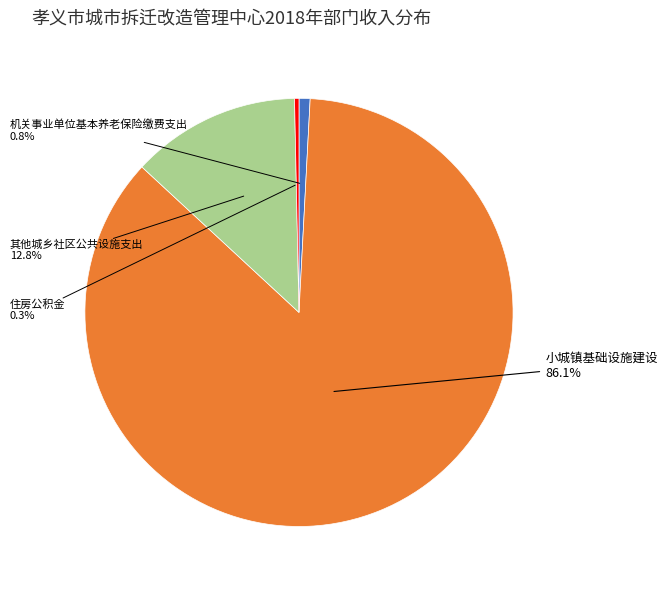

Is there a majority slice in this chart?

Yes